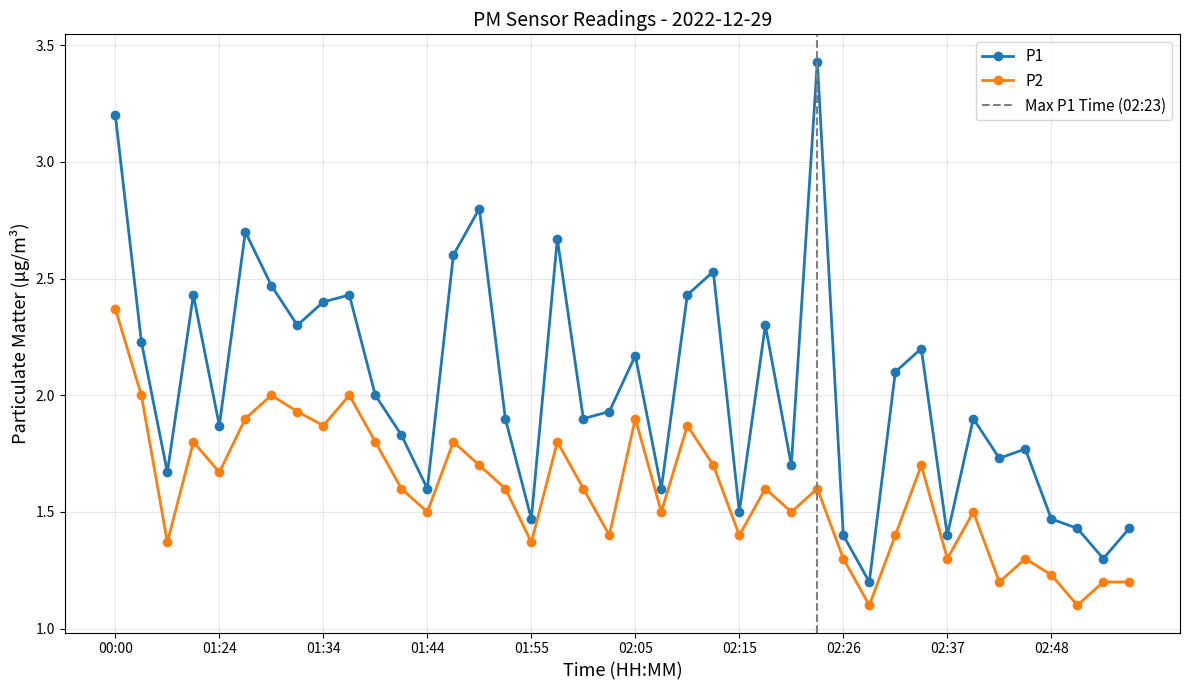

True or false: P2 and P1 intersect in this chart.

False